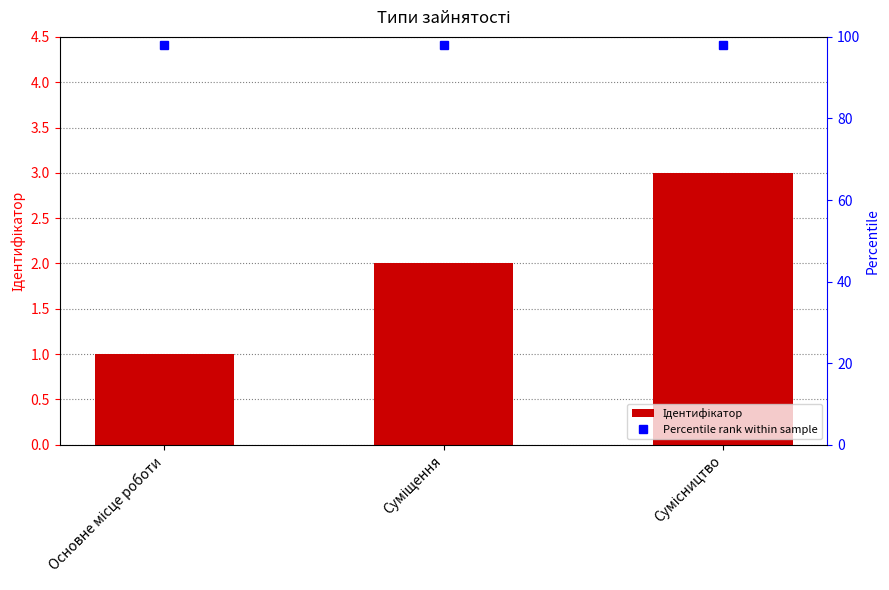

Rank the categories by value from highest to lowest.

Сумісництво, Суміщення, Основне місце роботи